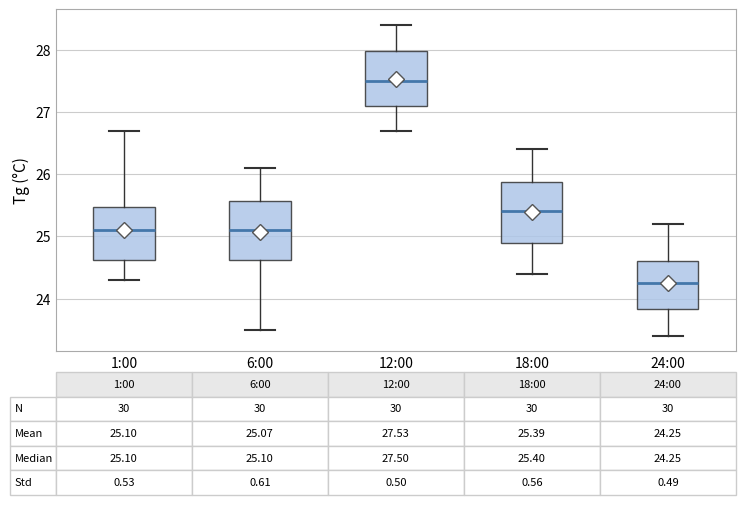

Which box's median line is the highest?

12:00